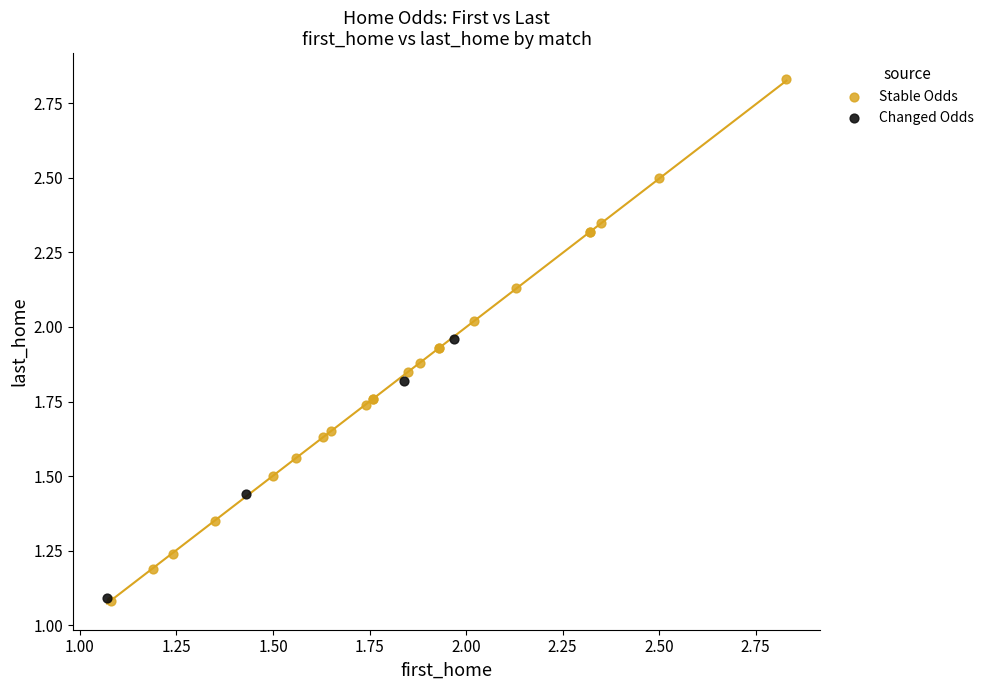

Which series contains the highest Y value?

Stable Odds